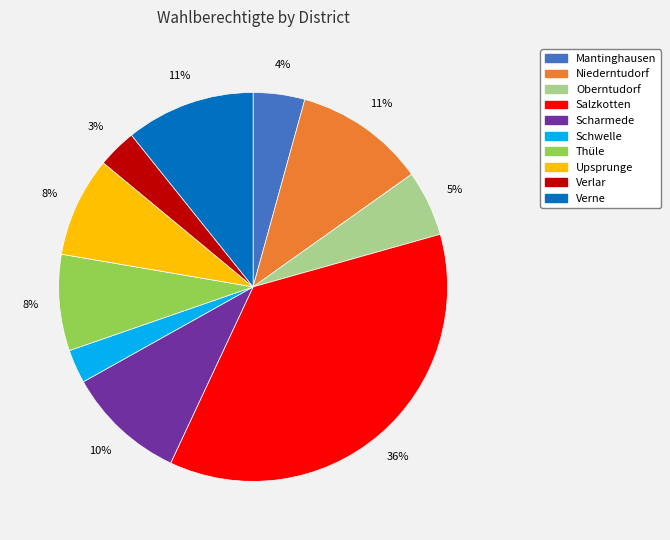

Count the number of slices in the pie.

10